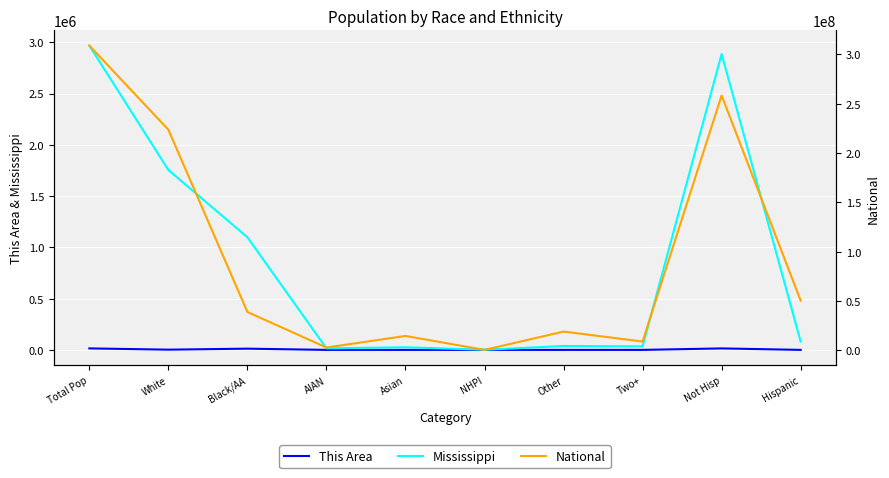

At which category does the chart reach its minimum across all series?

NHPI